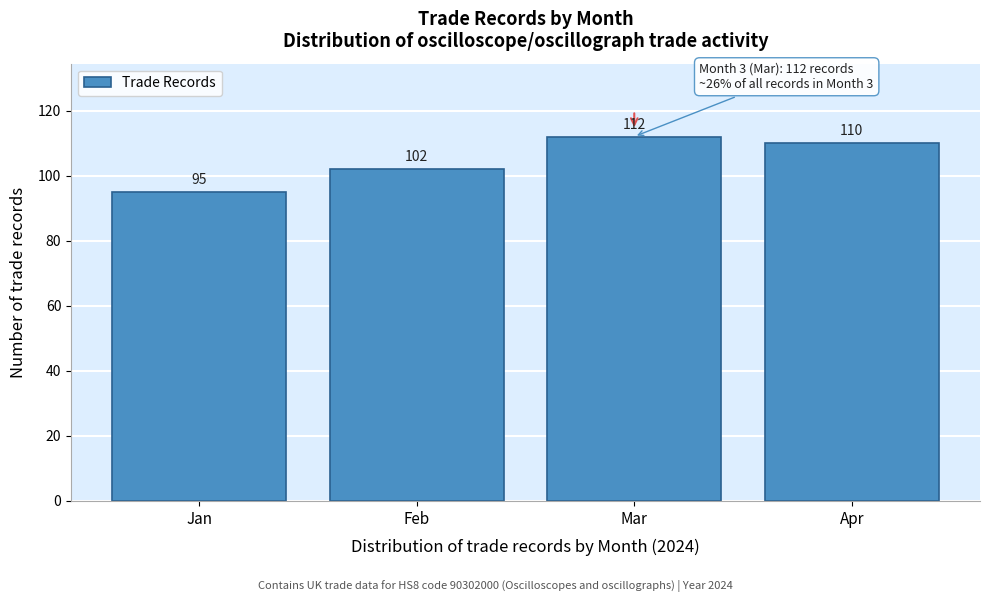

Reading left to right, transcribe all the data shown in this chart.

Jan=95	Feb=102	Mar=112	Apr=110